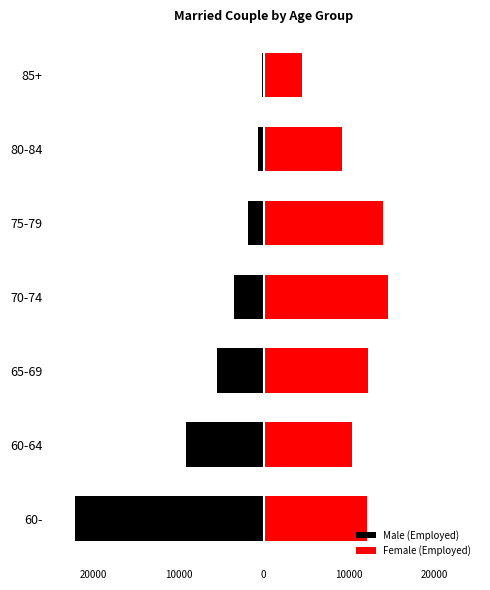

What is the average value of the Male (Employed) series?

-6111